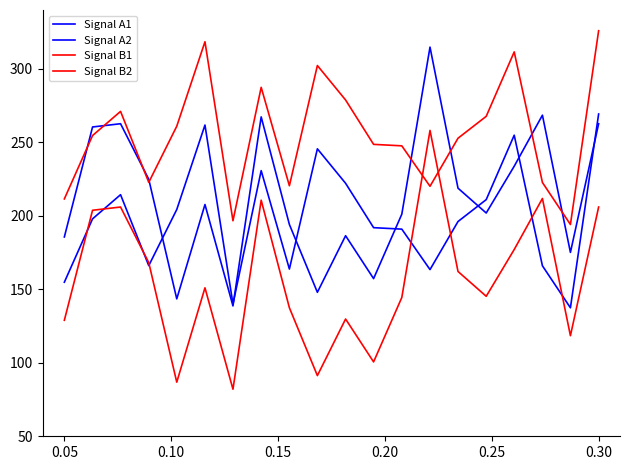

Is this an area chart (filled region under the line)?

No